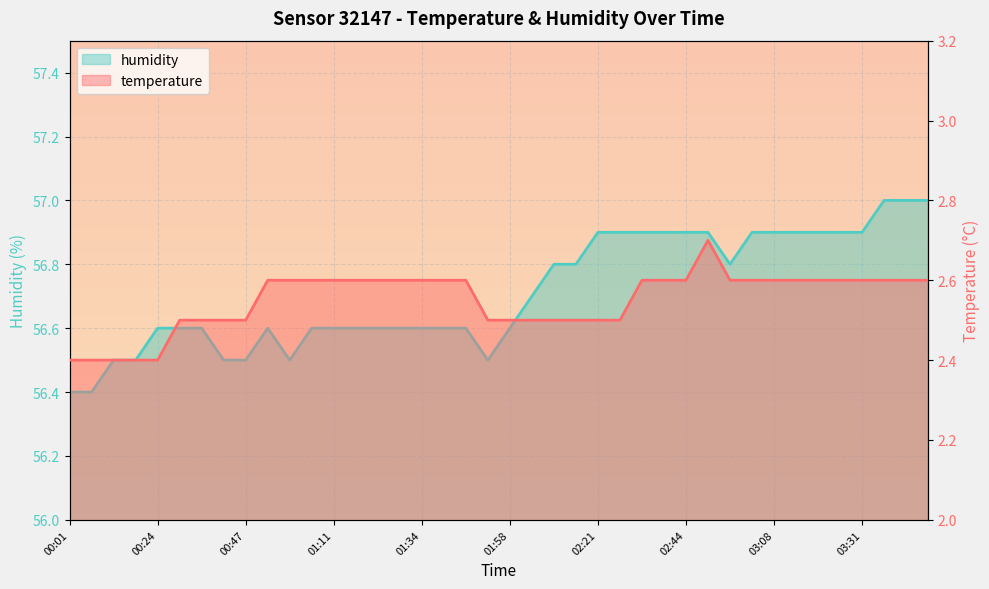

What is the minimum value for temperature?

2.4